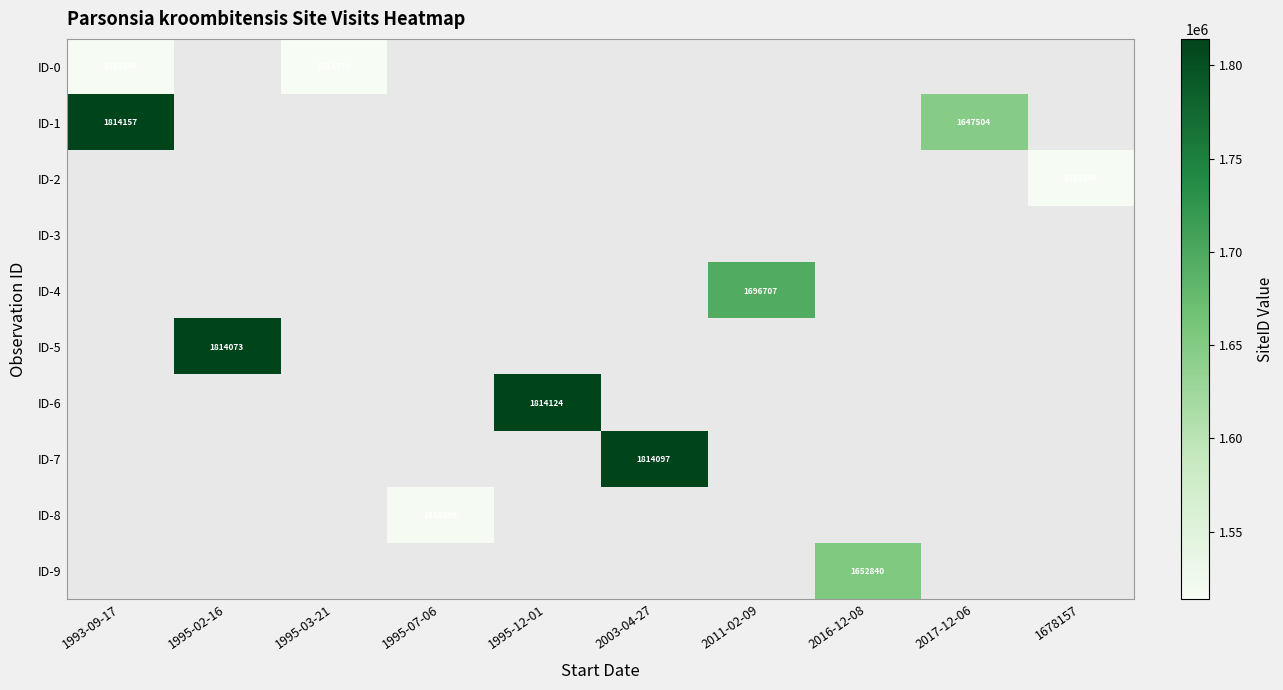

Is it true that ID-1 equals 1814157 at 1993-09-17?

True